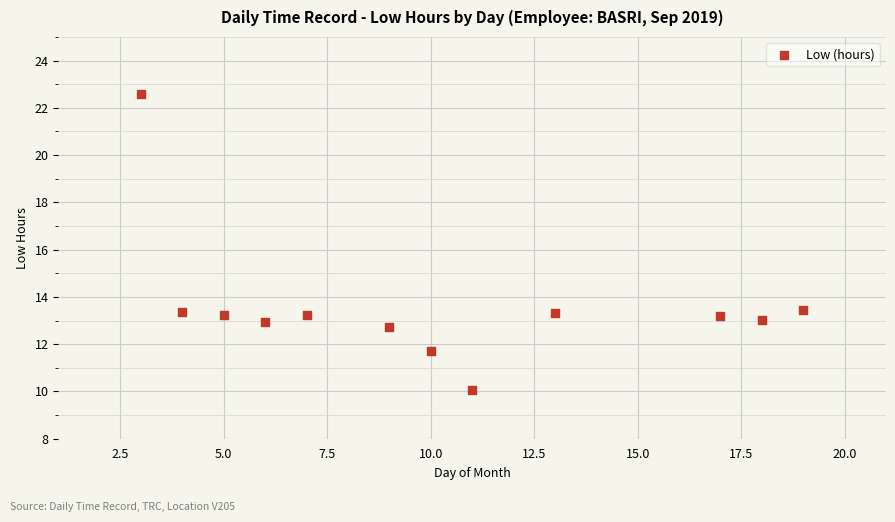

What is the average X value?

10.2